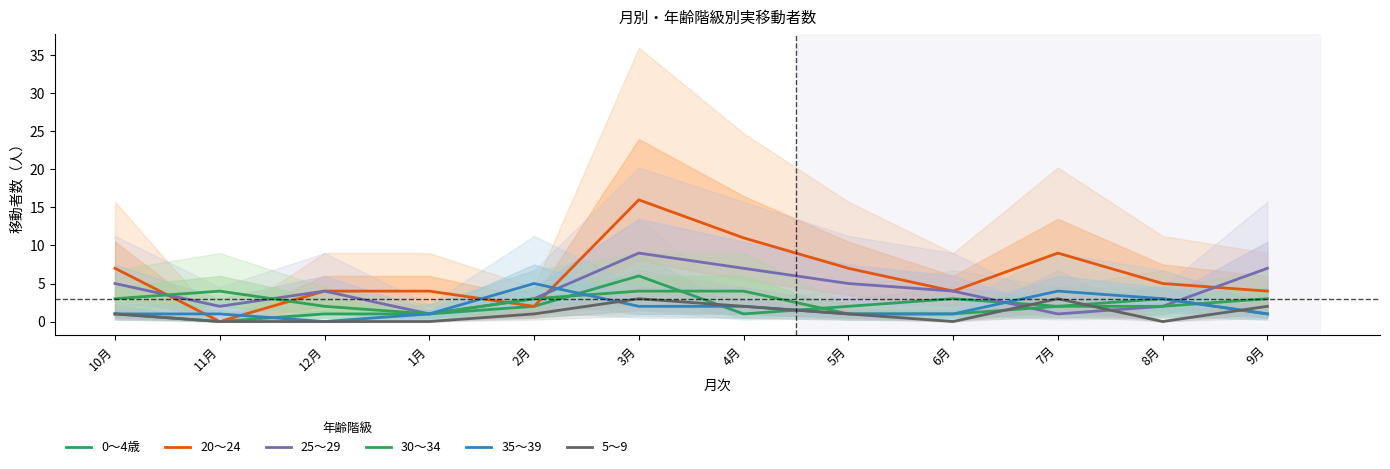

What is the average value of the 5～9 series?

1